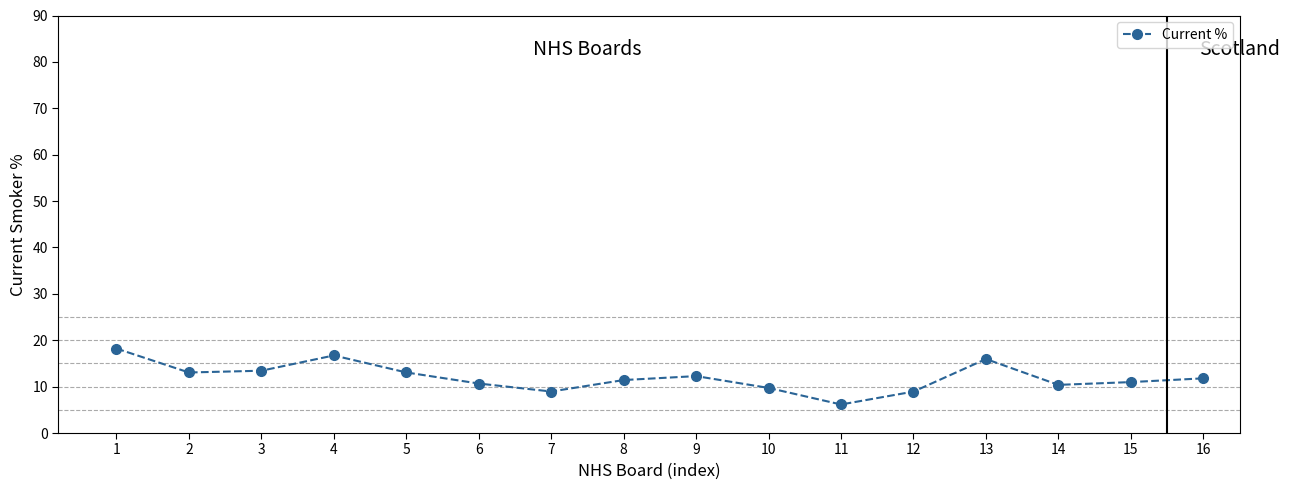

What is the change in value from 3 to 13?

+2.5